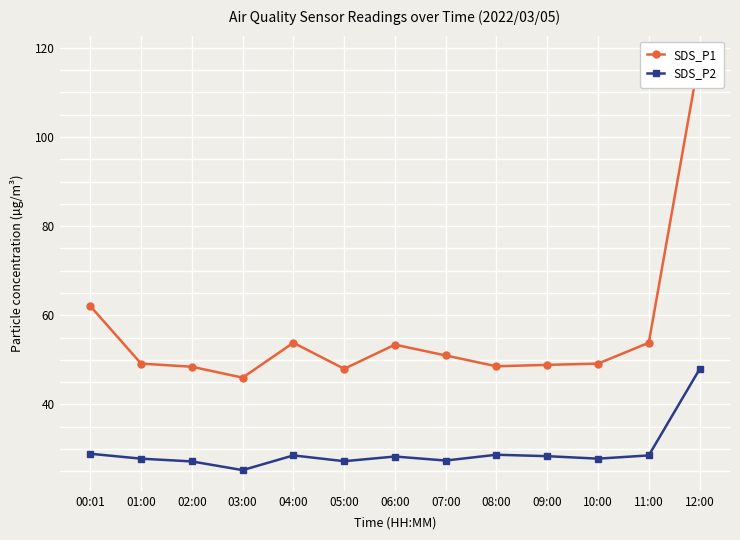

What is the spread (max minus min) of values at 02:00?

21.3